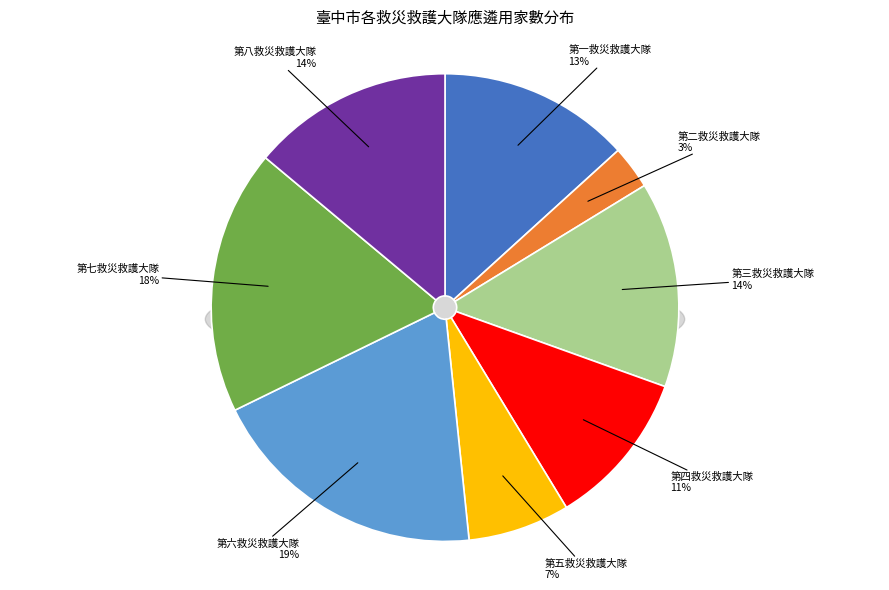

To the nearest percent, what is the difference between the largest and smallest slice percentages?

16%